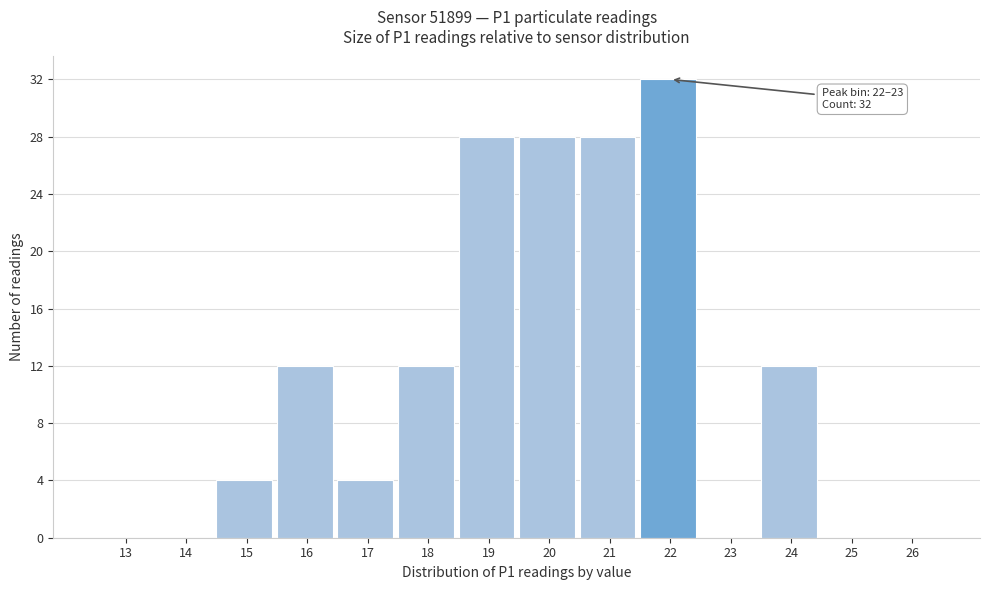

Reading left to right, list all the values displayed in this chart.

13=0	14=0	15=4	16=12	17=4	18=12	19=28	20=28	21=28	22=32	23=0	24=12	25=0	26=0